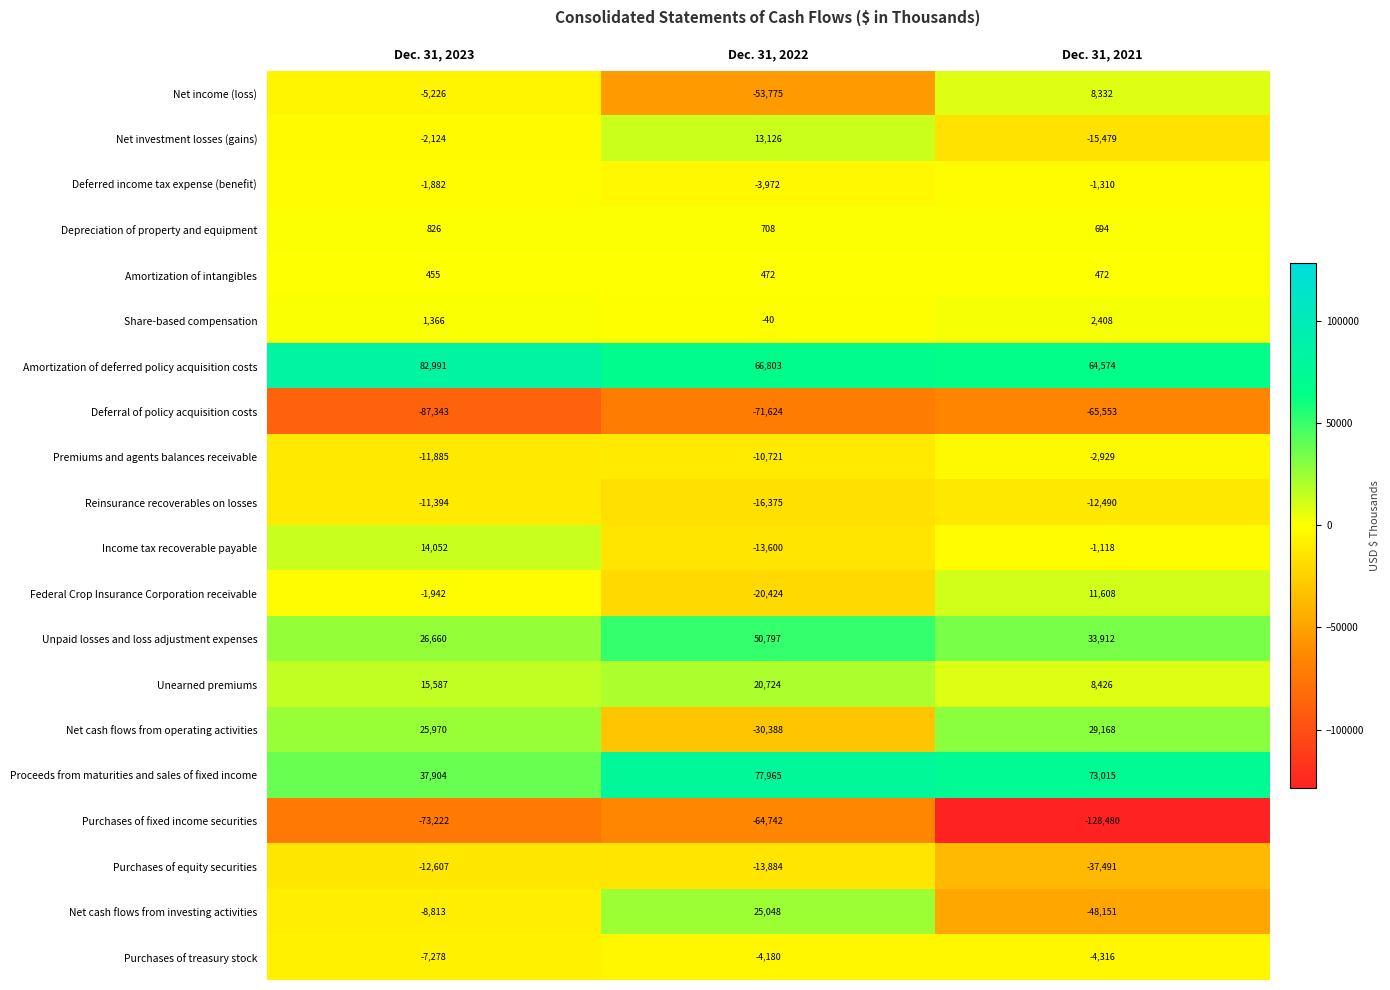

What is the difference between the maximum and minimum values in the Unearned premiums series?

12298